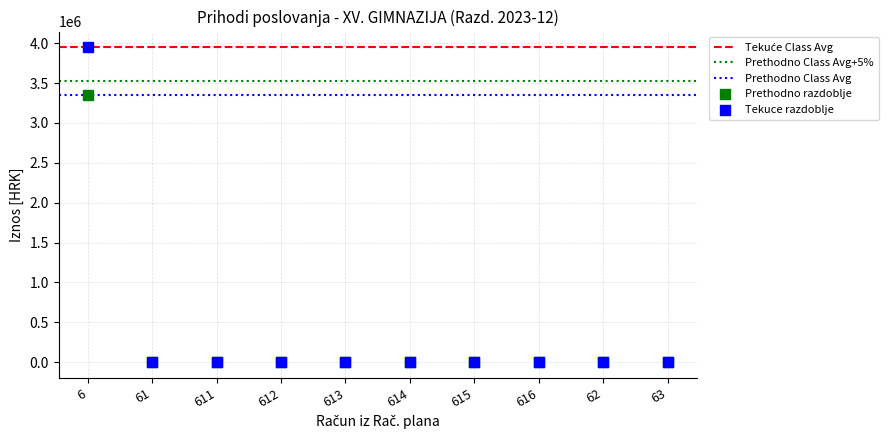

Which series reaches the maximum Y coordinate?

Tekuce razdoblje